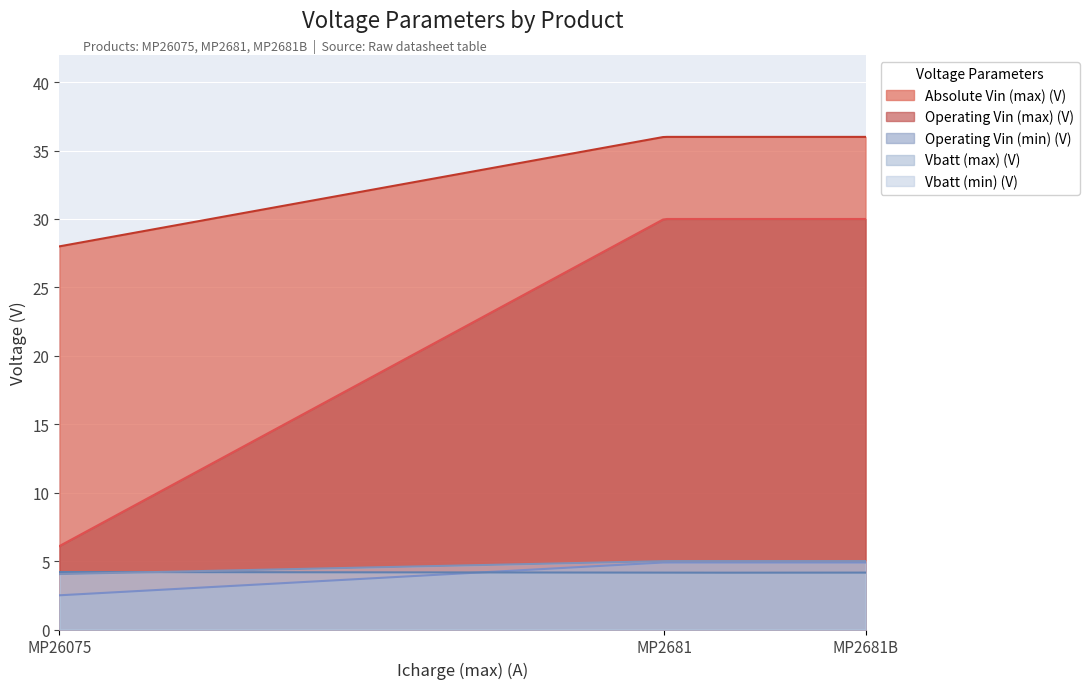

At how many categories does at least one series exceed 9?

200